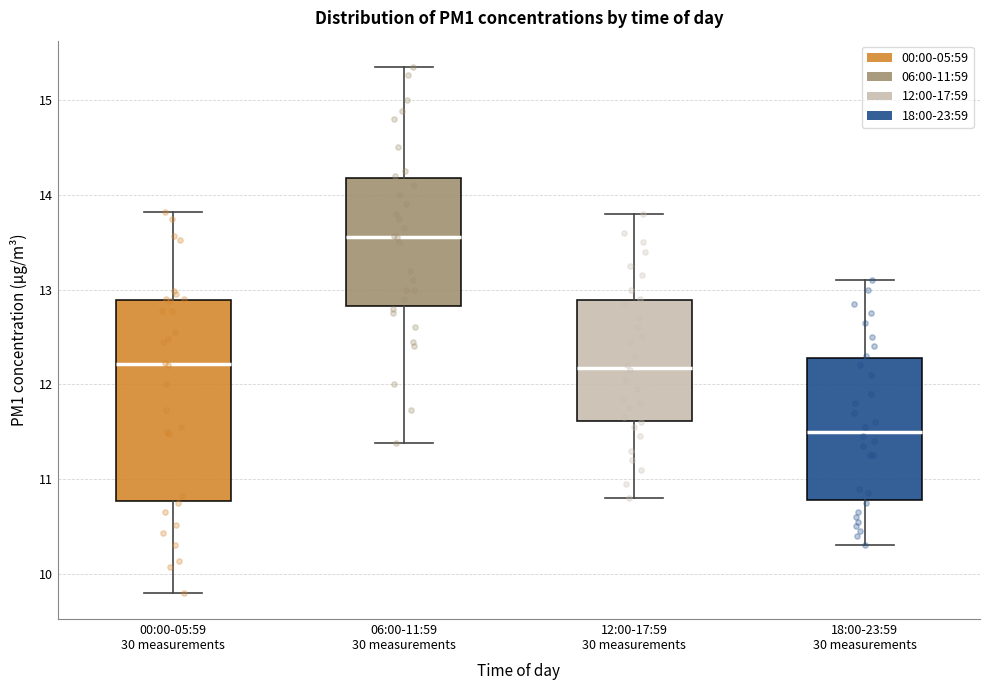

Comparing the boxes themselves (not the whiskers), which one is the tallest?

00:00-05:59 30 measurements